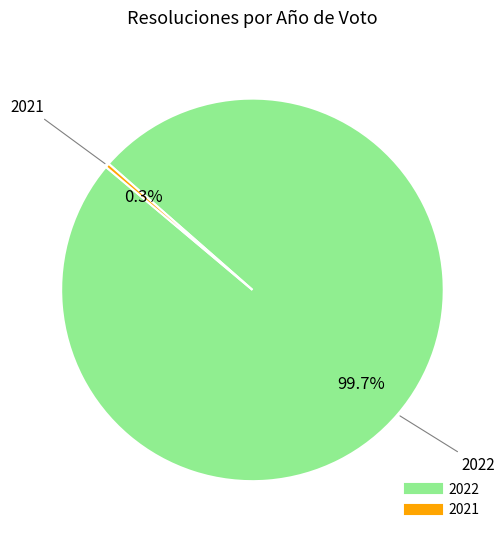

Is the sum of 2022 and 2021 greater than half?

Yes